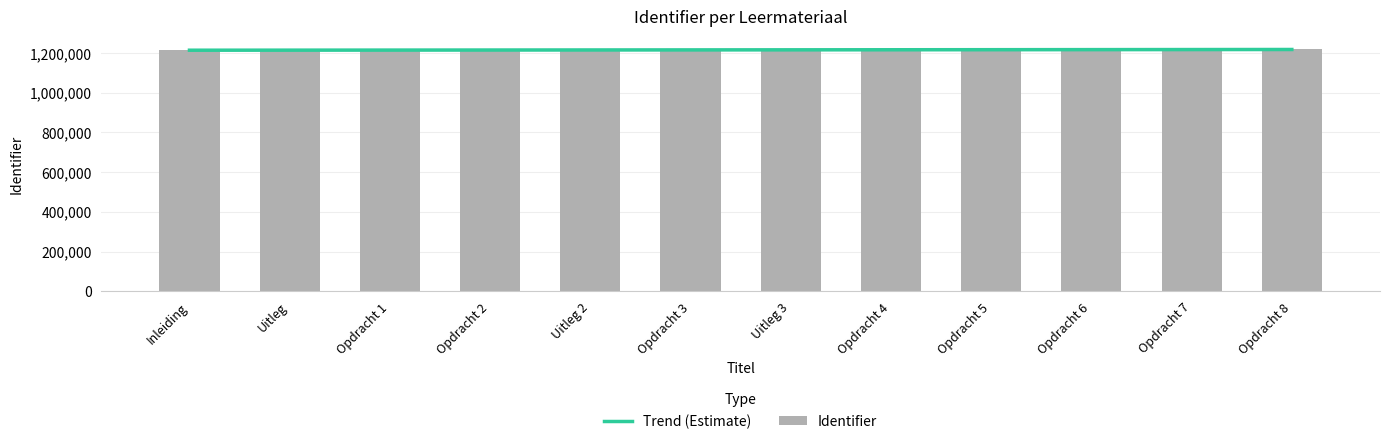

List the labels in order of value, smallest first.

Inleiding, Opdracht 1, Uitleg, Opdracht 4, Uitleg 3, Opdracht 2, Opdracht 5, Opdracht 6, Opdracht 7, Uitleg 2, Opdracht 3, Opdracht 8